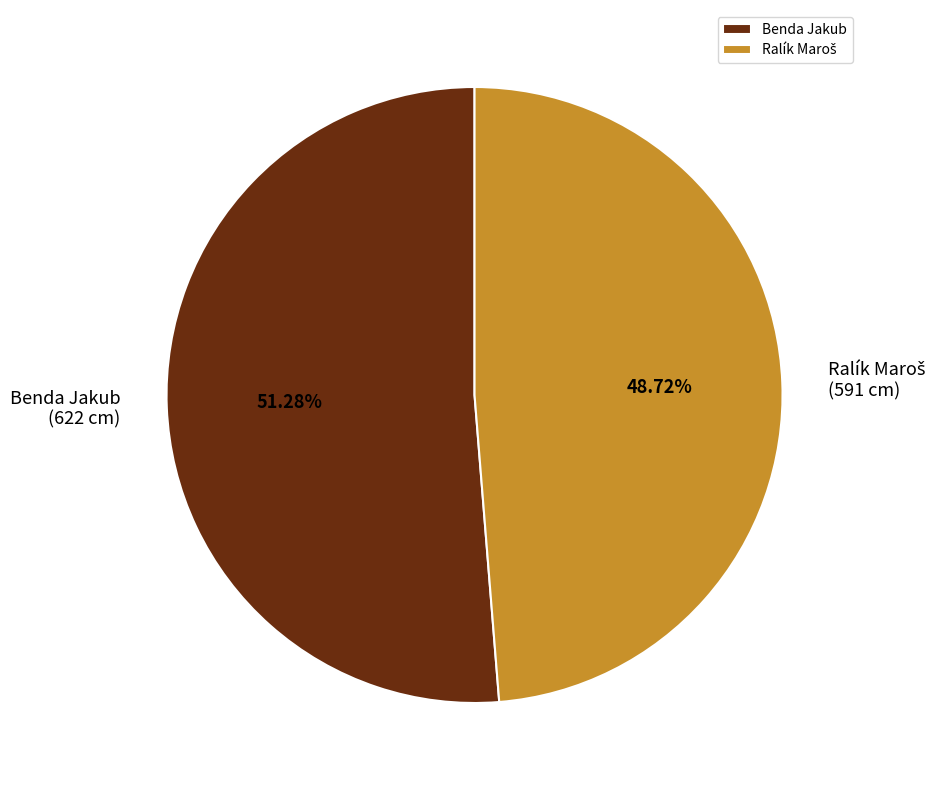

How many segments does this pie chart have?

2